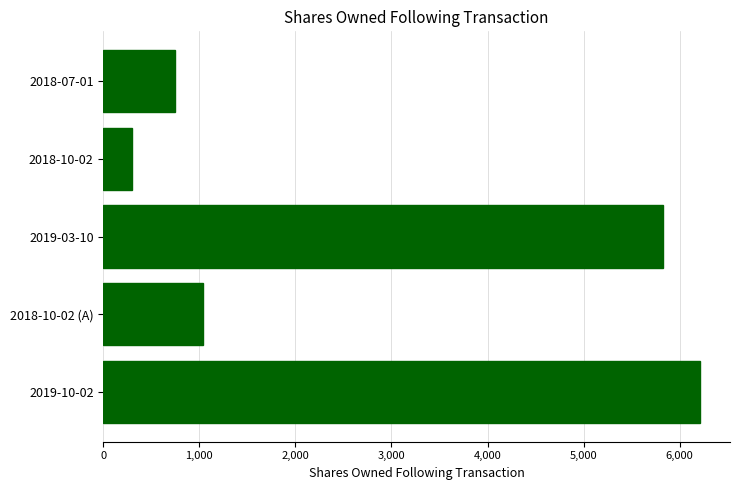

Which label corresponds to the smallest value in the chart?

2018-10-02